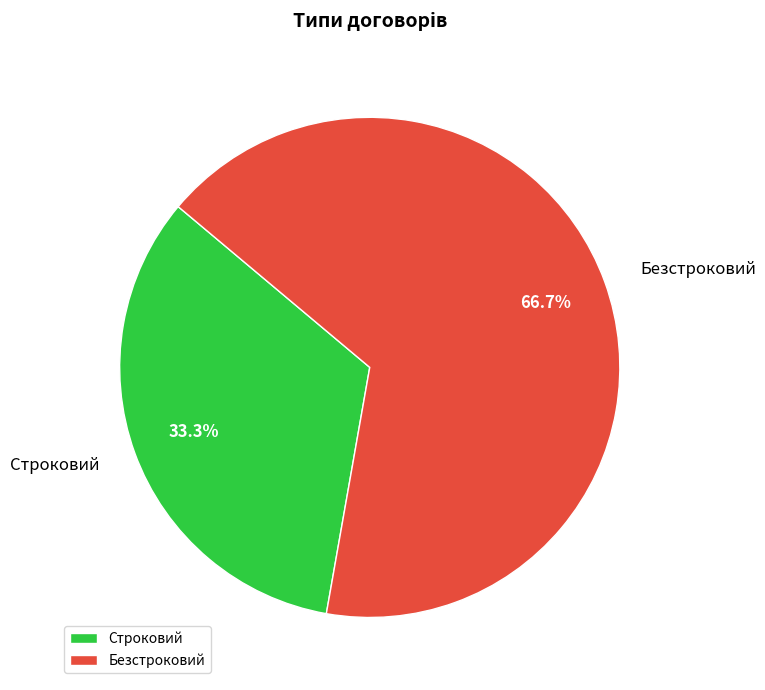

Rank the categories by value from lowest to highest.

Строковий, Безстроковий